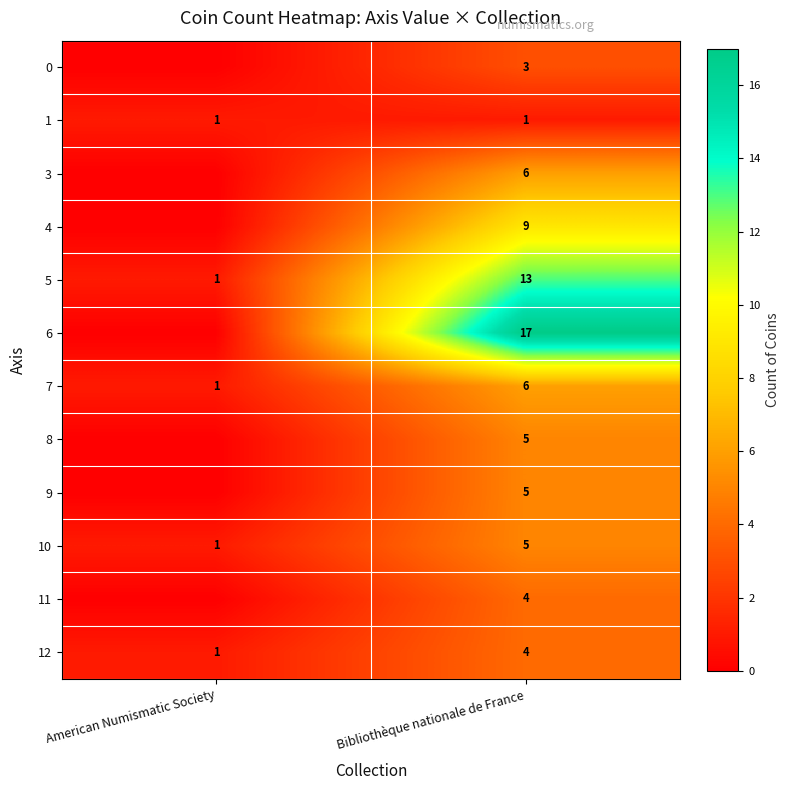

What is the total value across all series at Bibliothèque nationale de France?

78